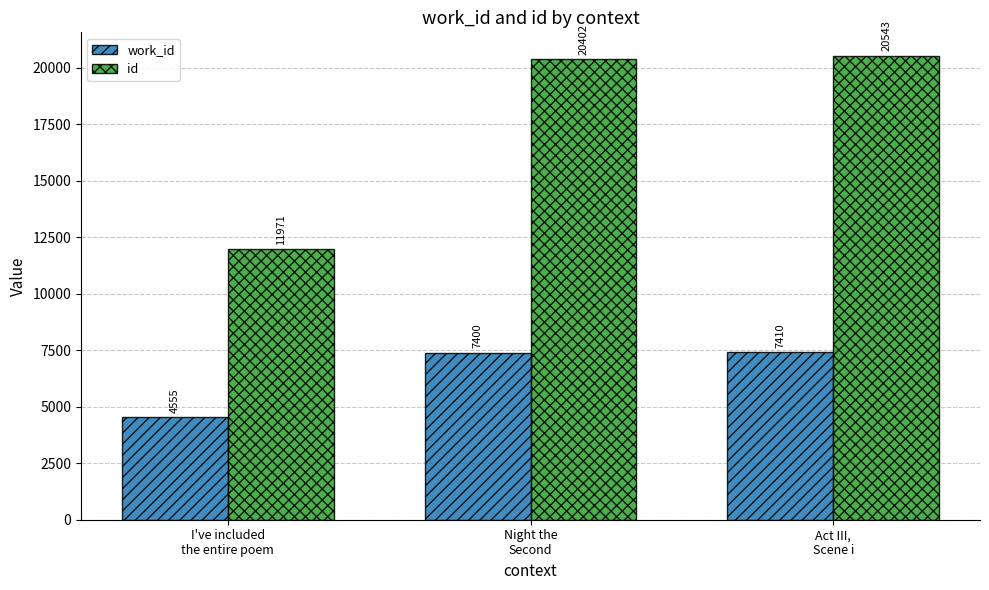

Which series has the largest total across all categories?

id